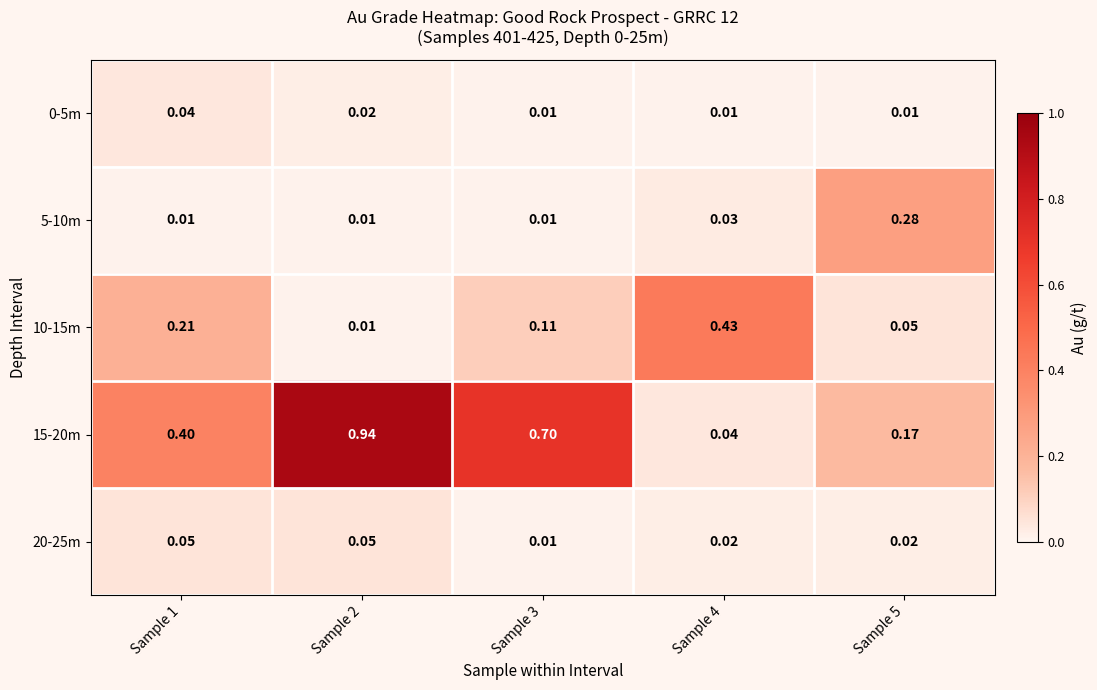

Is the value of 15-20m at Sample 4 greater than the value of 20-25m at Sample 3?

Yes